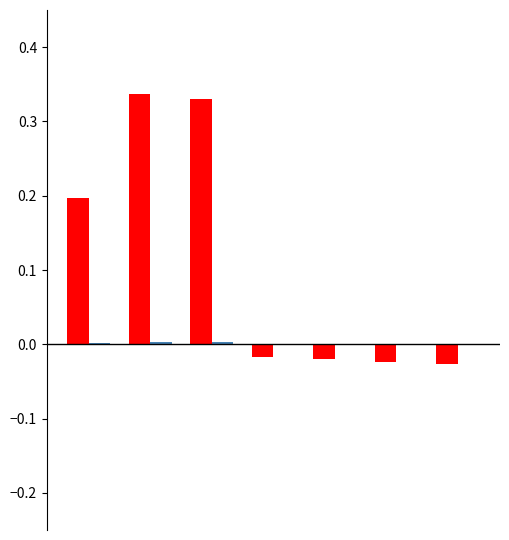

Are the bars grouped side by side (vs. stacked)?

Yes